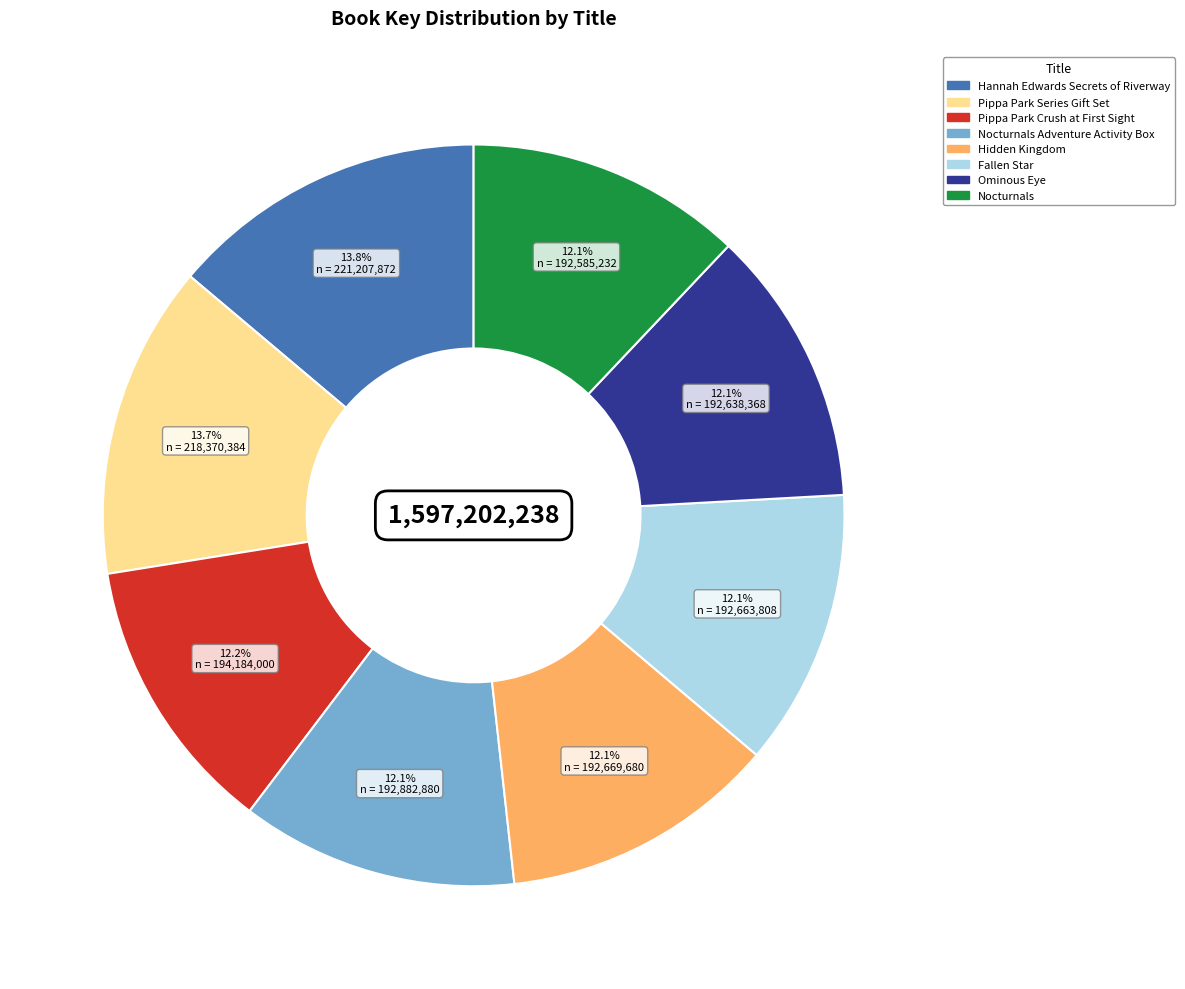

Is there any slice that represents more than half of the pie?

No